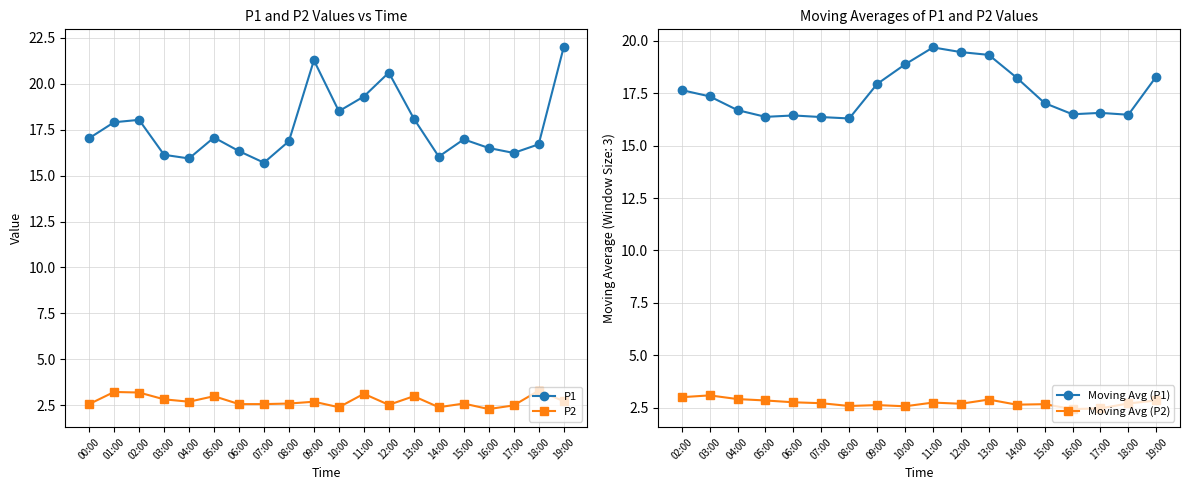

What is the difference between the highest and lowest values at 02:00?

14.8